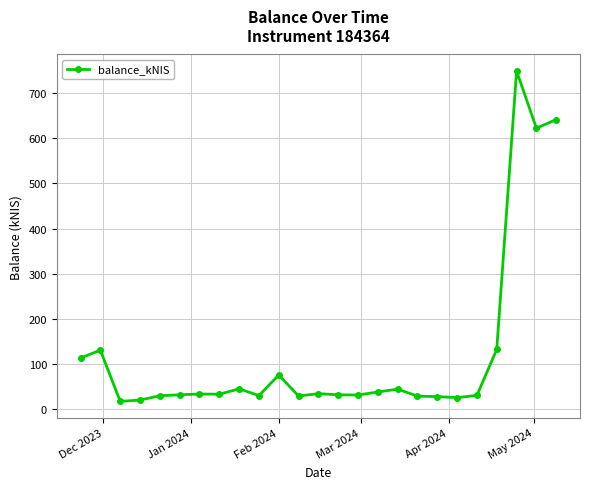

What is the difference between the maximum and minimum values?

731.5